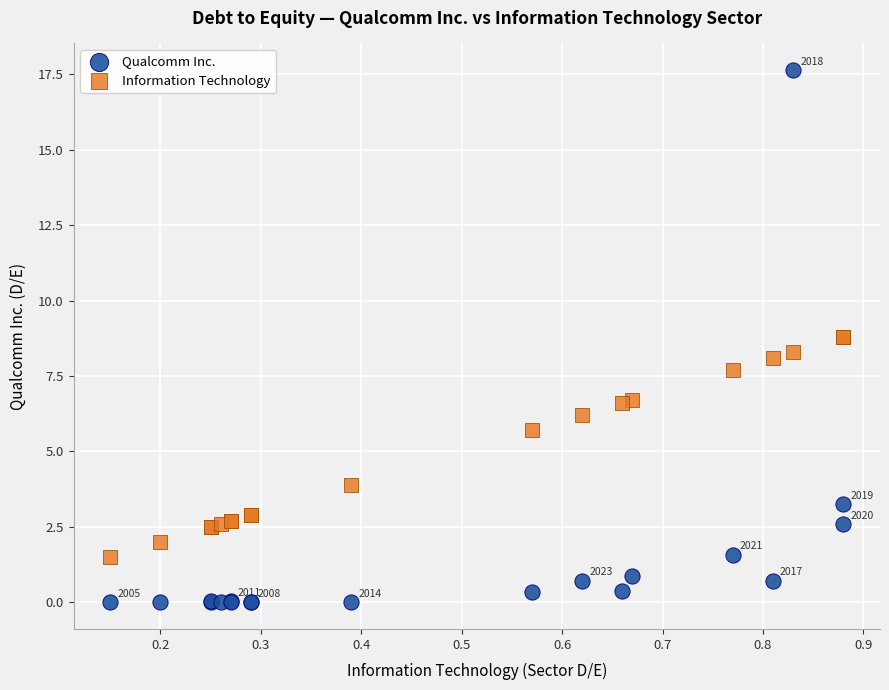

In the Information Technology series, what Y value is closest to 5?

5.7